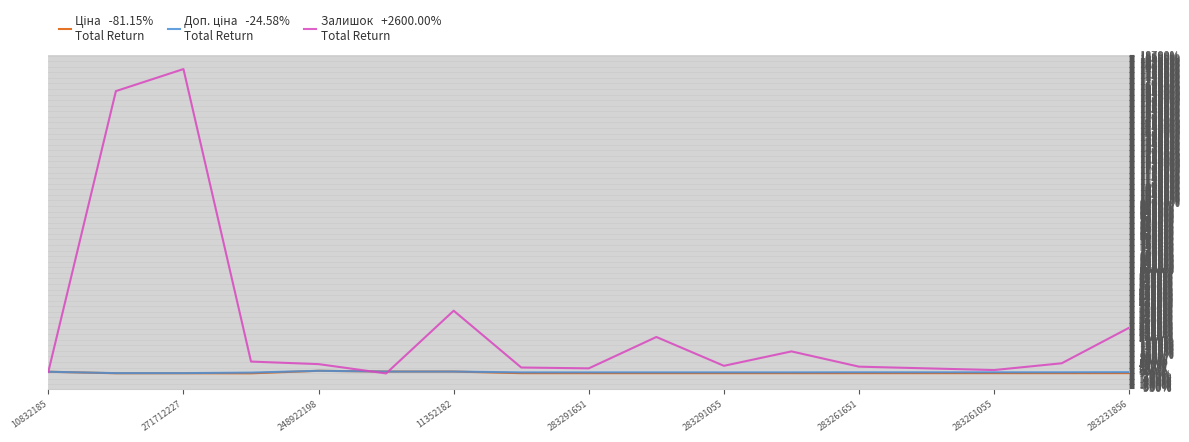

What is the greatest value displayed?

17850.0